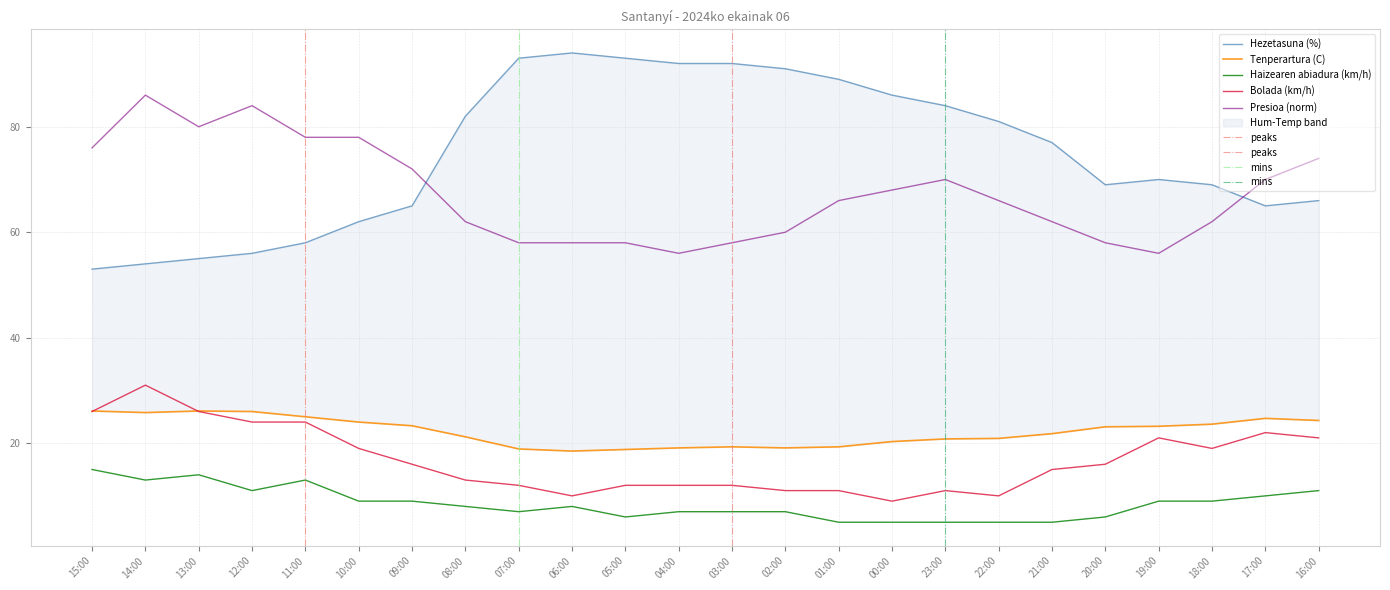

What is the spread (max minus min) of values at 05:00?

87.0